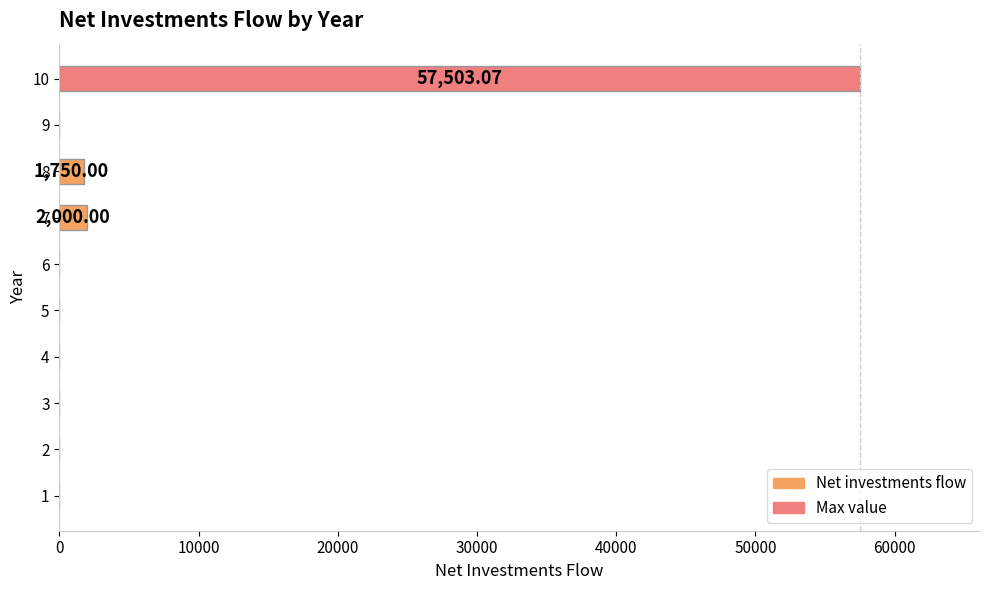

What is the sum of all values?

61253.1